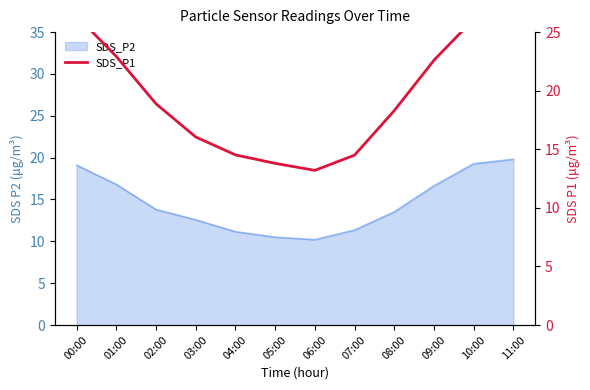

Does the chart display data point markers on the line(s)?

No